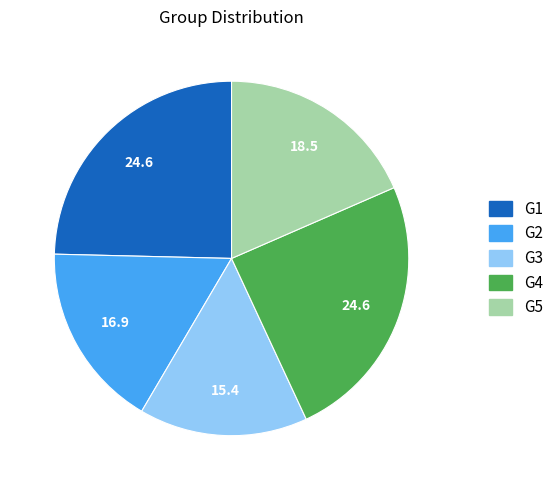

What is the ratio of the value at G5 to the value at G2?

1.1